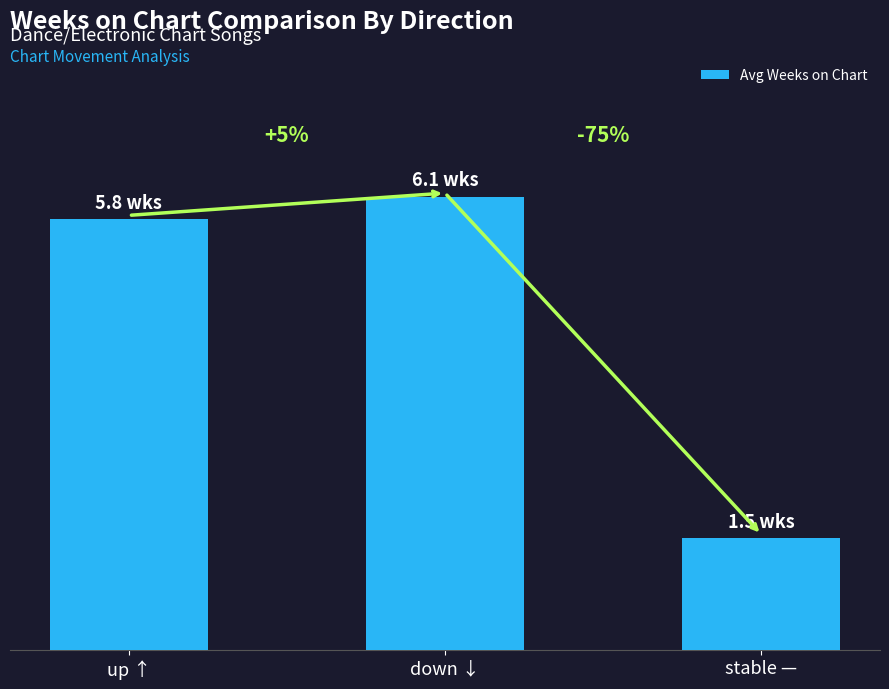

The chart shows a value of 2.0 at stable —. True or false?

False